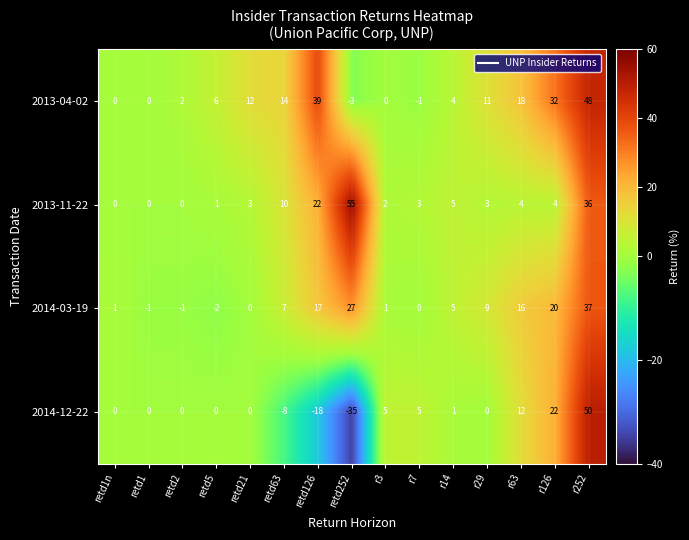

True or false: 2014-12-22 has a value of 1 at r14.

True